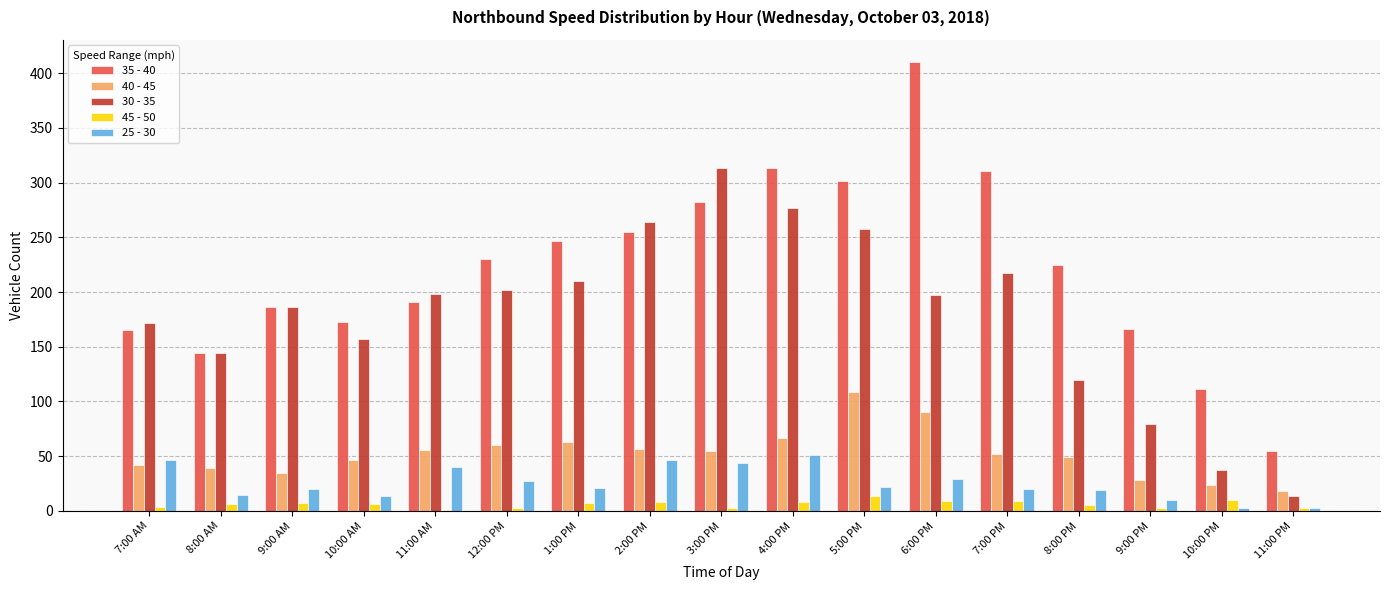

Which category has the highest value in the 35 - 40 series?

6:00 PM